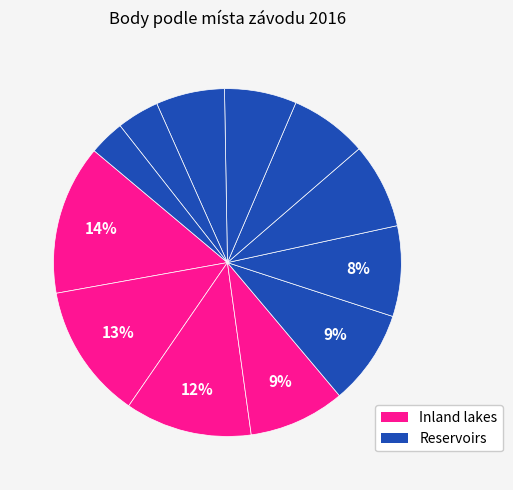

Is there a majority slice in this chart?

No